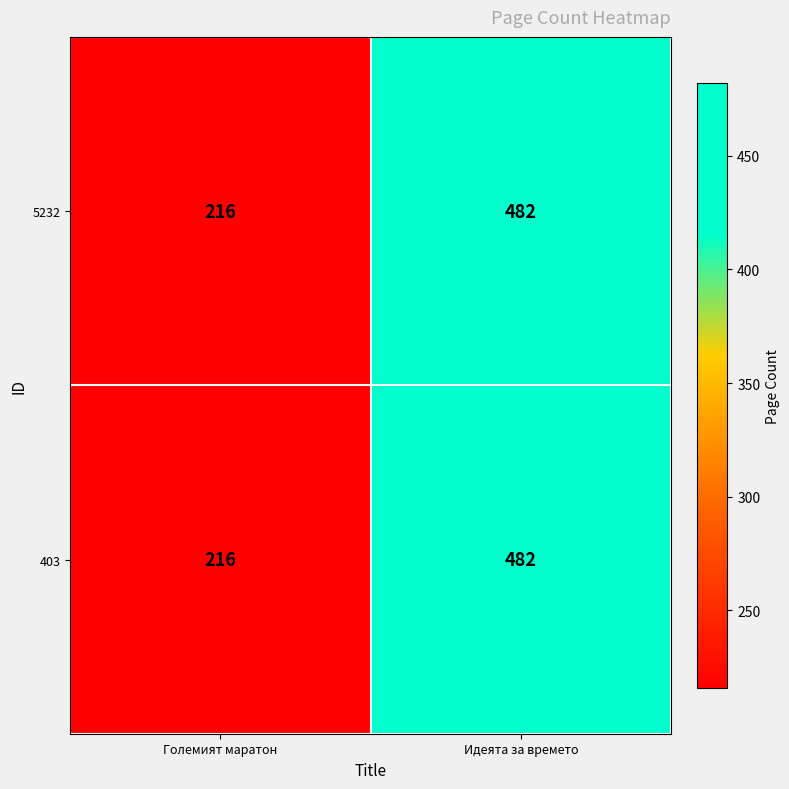

Reading right to left, what are all the values shown in this chart?

5232: 482	216
403: 482	216